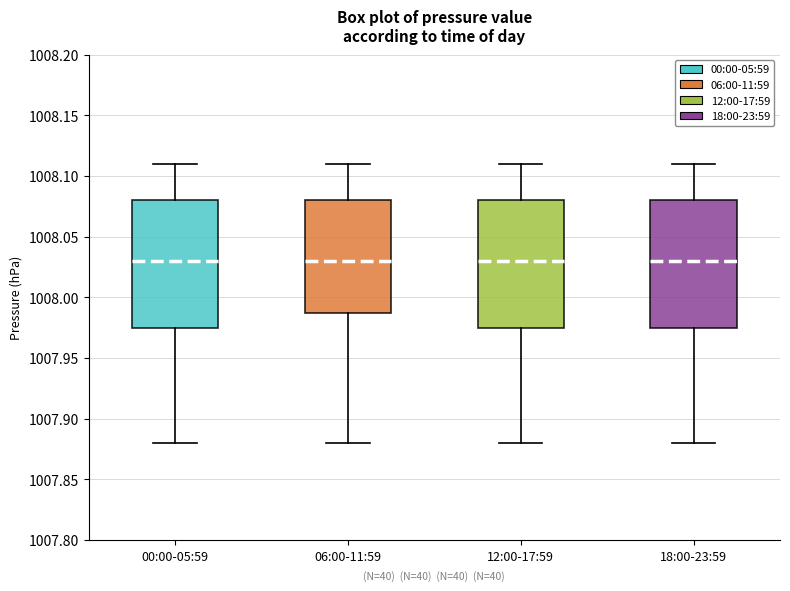

Reading left to right, read every box against the y-axis: the position of its median line, the range the box covers, and the ends of its whiskers. The values are not printed on the chart, so give them approximately, as read against the axis.

00:00-05:59: median 1008.030, box 1007.975 to 1008.080, whiskers 1007.880 to 1008.110
06:00-11:59: median 1008.030, box 1007.990 to 1008.080, whiskers 1007.880 to 1008.110
12:00-17:59: median 1008.030, box 1007.975 to 1008.080, whiskers 1007.880 to 1008.110
18:00-23:59: median 1008.030, box 1007.975 to 1008.080, whiskers 1007.880 to 1008.110